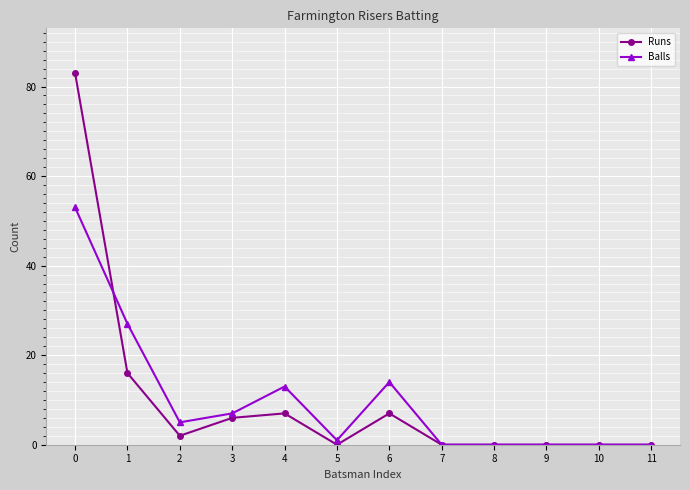

What is the value of the Balls point at the 1st from the left?

53